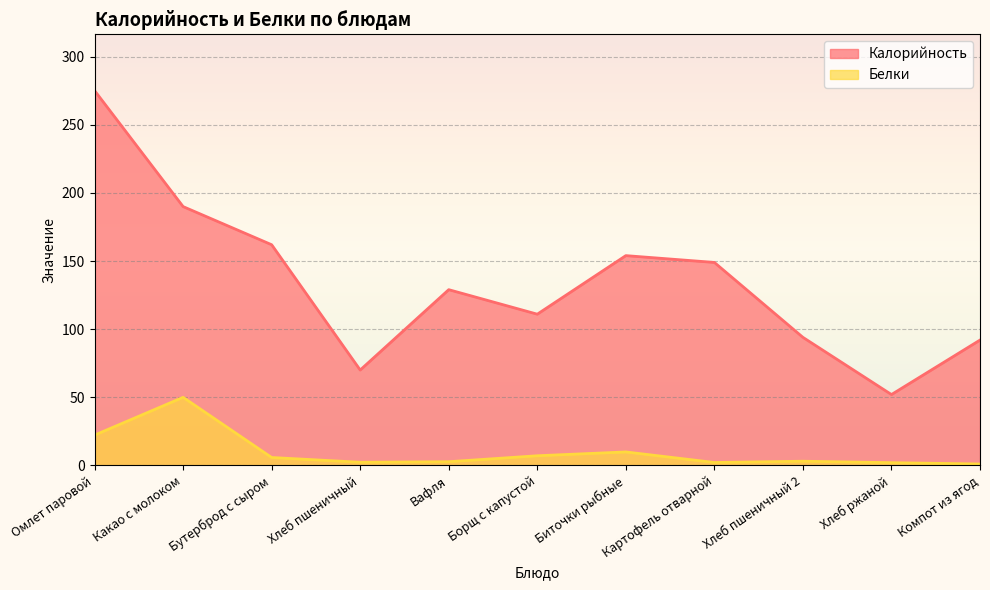

What is the spread (max minus min) of values at Хлеб ржаной?

50.0